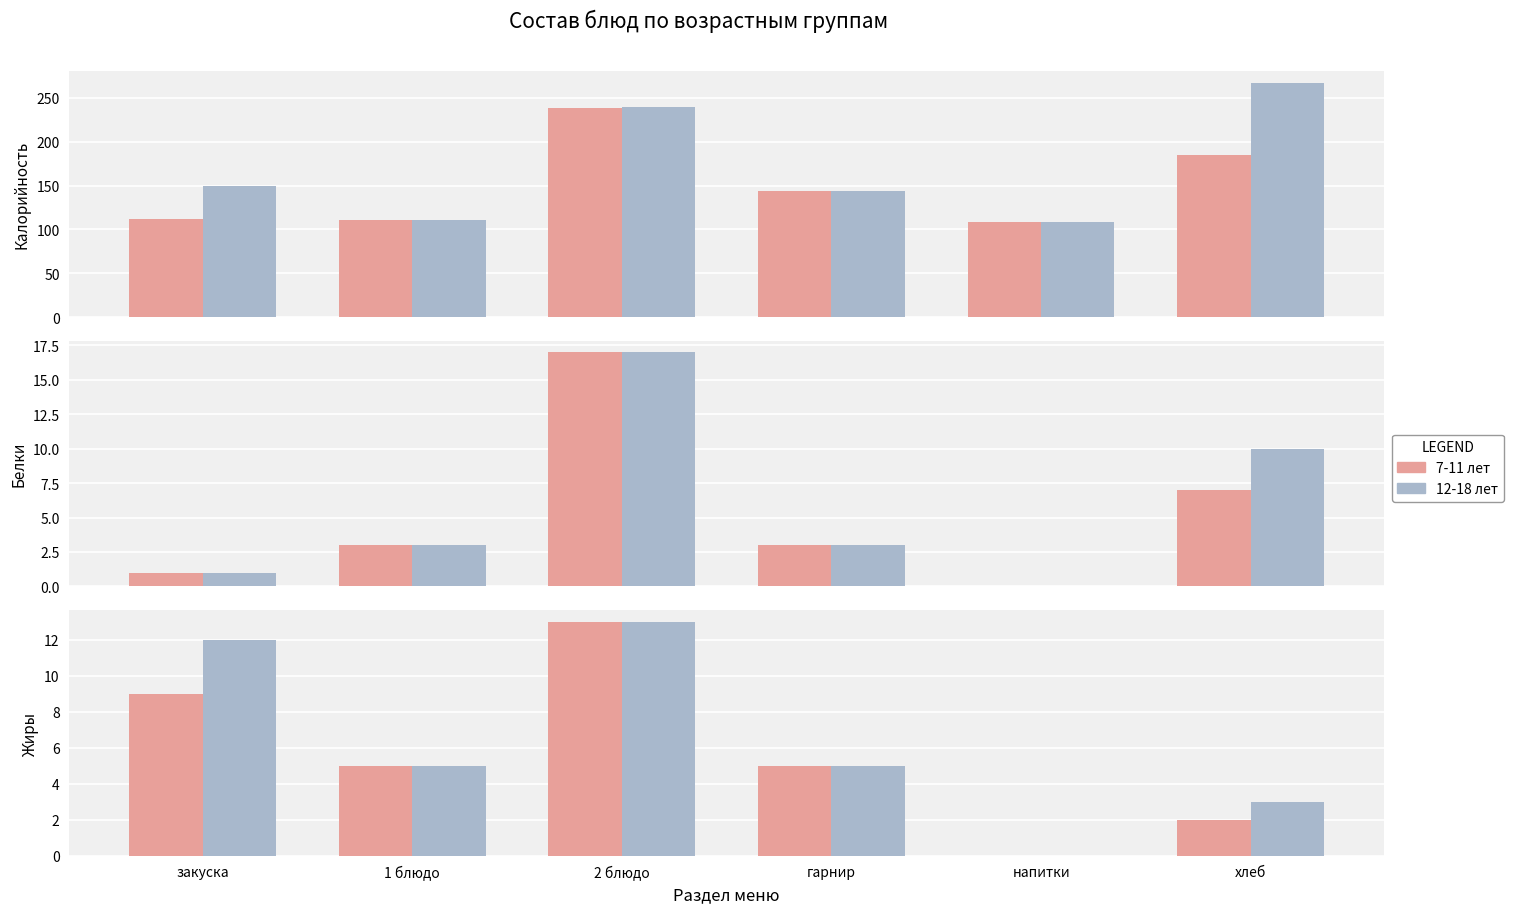

How many data points does each series have?

6